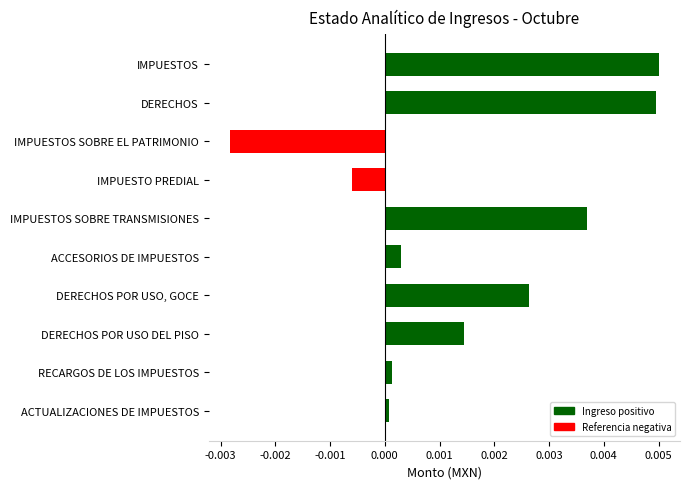

Rank the categories by value from highest to lowest.

IMPUESTOS, DERECHOS, IMPUESTOS SOBRE TRANSMISIONES, DERECHOS POR USO, GOCE, DERECHOS POR USO DEL PISO, ACCESORIOS DE IMPUESTOS, RECARGOS DE LOS IMPUESTOS, ACTUALIZACIONES DE IMPUESTOS, IMPUESTO PREDIAL, IMPUESTOS SOBRE EL PATRIMONIO